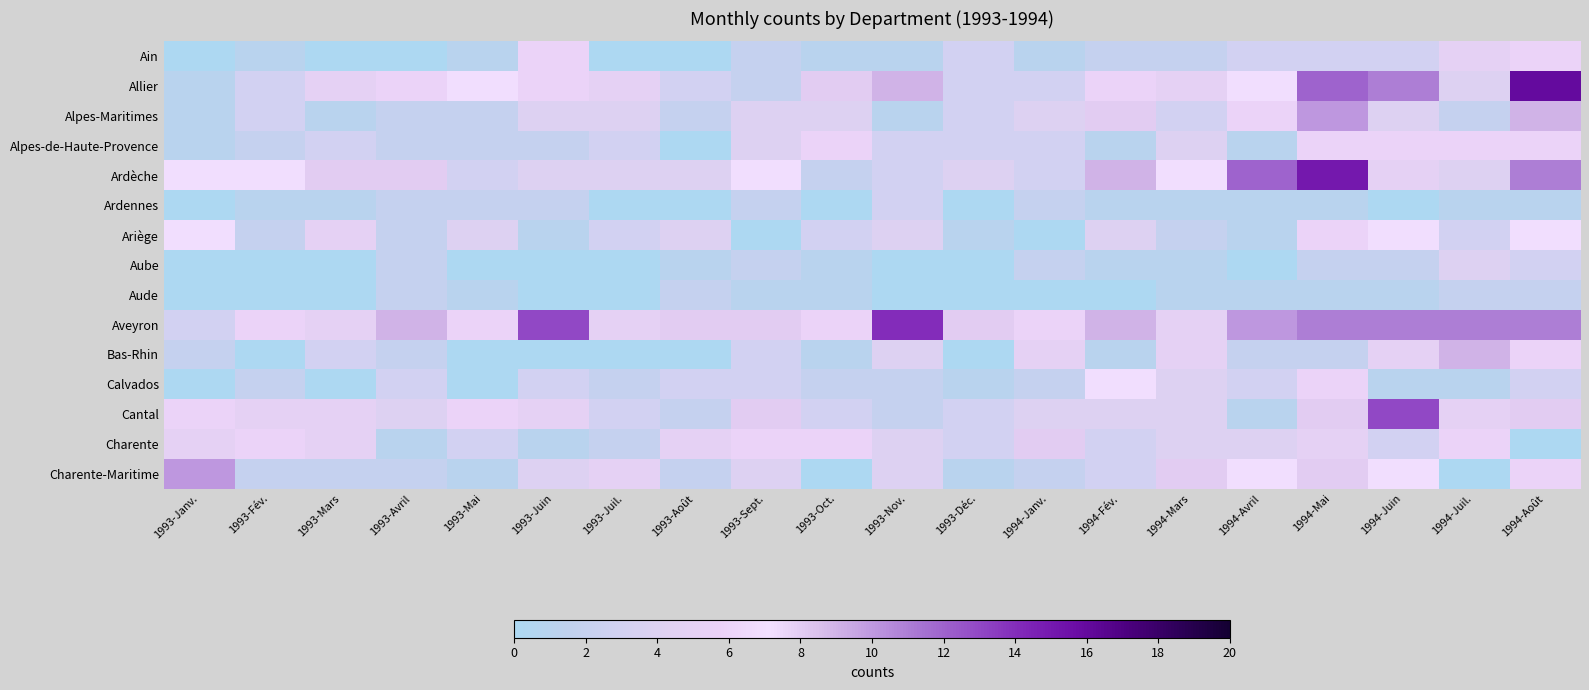

Reading left to right, transcribe all the data shown in this chart.

Ain: 1993-Janv.=0	1993-Fév.=1	1993-Mars=0	1993-Avril=0	1993-Mai=1	1993-Juin=6	1993-Juil.=0	1993-Août=0	1993-Sept.=2	1993-Oct.=1	1993-Nov.=1	1993-Déc.=3	1994-Janv.=1	1994-Fév.=2	1994-Mars=2	1994-Avril=3	1994-Mai=3	1994-Juin=3	1994-Juil.=5	1994-Août=6
Allier: 1993-Janv.=1	1993-Fév.=3	1993-Mars=5	1993-Avril=6	1993-Mai=7	1993-Juin=6	1993-Juil.=5	1993-Août=3	1993-Sept.=2	1993-Oct.=8	1993-Nov.=9	1993-Déc.=3	1994-Janv.=3	1994-Fév.=6	1994-Mars=5	1994-Avril=7	1994-Mai=12	1994-Juin=11	1994-Juil.=4	1994-Août=16
Alpes-Maritimes: 1993-Janv.=1	1993-Fév.=3	1993-Mars=1	1993-Avril=2	1993-Mai=2	1993-Juin=4	1993-Juil.=4	1993-Août=2	1993-Sept.=4	1993-Oct.=4	1993-Nov.=1	1993-Déc.=3	1994-Janv.=4	1994-Fév.=8	1994-Mars=3	1994-Avril=6	1994-Mai=10	1994-Juin=4	1994-Juil.=2	1994-Août=9
Alpes-de-Haute-Provence: 1993-Janv.=1	1993-Fév.=2	1993-Mars=3	1993-Avril=2	1993-Mai=2	1993-Juin=2	1993-Juil.=3	1993-Août=0	1993-Sept.=4	1993-Oct.=6	1993-Nov.=3	1993-Déc.=3	1994-Janv.=3	1994-Fév.=1	1994-Mars=4	1994-Avril=1	1994-Mai=6	1994-Juin=6	1994-Juil.=6	1994-Août=6
Ardèche: 1993-Janv.=7	1993-Fév.=7	1993-Mars=8	1993-Avril=8	1993-Mai=3	1993-Juin=4	1993-Juil.=4	1993-Août=4	1993-Sept.=7	1993-Oct.=2	1993-Nov.=3	1993-Déc.=4	1994-Janv.=3	1994-Fév.=9	1994-Mars=7	1994-Avril=12	1994-Mai=15	1994-Juin=5	1994-Juil.=4	1994-Août=11
Ardennes: 1993-Janv.=0	1993-Fév.=1	1993-Mars=1	1993-Avril=2	1993-Mai=2	1993-Juin=2	1993-Juil.=0	1993-Août=0	1993-Sept.=2	1993-Oct.=0	1993-Nov.=3	1993-Déc.=0	1994-Janv.=2	1994-Fév.=1	1994-Mars=1	1994-Avril=1	1994-Mai=1	1994-Juin=0	1994-Juil.=1	1994-Août=1
Ariège: 1993-Janv.=7	1993-Fév.=2	1993-Mars=5	1993-Avril=2	1993-Mai=4	1993-Juin=1	1993-Juil.=3	1993-Août=4	1993-Sept.=0	1993-Oct.=3	1993-Nov.=4	1993-Déc.=1	1994-Janv.=0	1994-Fév.=4	1994-Mars=2	1994-Avril=1	1994-Mai=6	1994-Juin=7	1994-Juil.=3	1994-Août=7
Aube: 1993-Janv.=0	1993-Fév.=0	1993-Mars=0	1993-Avril=2	1993-Mai=0	1993-Juin=0	1993-Juil.=0	1993-Août=1	1993-Sept.=2	1993-Oct.=1	1993-Nov.=0	1993-Déc.=0	1994-Janv.=2	1994-Fév.=1	1994-Mars=1	1994-Avril=0	1994-Mai=2	1994-Juin=2	1994-Juil.=4	1994-Août=3
Aude: 1993-Janv.=0	1993-Fév.=0	1993-Mars=0	1993-Avril=2	1993-Mai=1	1993-Juin=0	1993-Juil.=0	1993-Août=2	1993-Sept.=1	1993-Oct.=1	1993-Nov.=0	1993-Déc.=0	1994-Janv.=0	1994-Fév.=0	1994-Mars=1	1994-Avril=1	1994-Mai=1	1994-Juin=1	1994-Juil.=2	1994-Août=2
Aveyron: 1993-Janv.=3	1993-Fév.=6	1993-Mars=5	1993-Avril=9	1993-Mai=6	1993-Juin=13	1993-Juil.=5	1993-Août=8	1993-Sept.=8	1993-Oct.=6	1993-Nov.=14	1993-Déc.=8	1994-Janv.=6	1994-Fév.=9	1994-Mars=5	1994-Avril=10	1994-Mai=11	1994-Juin=11	1994-Juil.=11	1994-Août=11
Bas-Rhin: 1993-Janv.=2	1993-Fév.=0	1993-Mars=3	1993-Avril=2	1993-Mai=0	1993-Juin=0	1993-Juil.=0	1993-Août=0	1993-Sept.=3	1993-Oct.=1	1993-Nov.=4	1993-Déc.=0	1994-Janv.=5	1994-Fév.=1	1994-Mars=5	1994-Avril=2	1994-Mai=2	1994-Juin=5	1994-Juil.=9	1994-Août=6
Calvados: 1993-Janv.=0	1993-Fév.=2	1993-Mars=0	1993-Avril=3	1993-Mai=0	1993-Juin=3	1993-Juil.=2	1993-Août=3	1993-Sept.=3	1993-Oct.=2	1993-Nov.=2	1993-Déc.=1	1994-Janv.=2	1994-Fév.=7	1994-Mars=4	1994-Avril=3	1994-Mai=6	1994-Juin=1	1994-Juil.=1	1994-Août=3
Cantal: 1993-Janv.=6	1993-Fév.=5	1993-Mars=5	1993-Avril=4	1993-Mai=6	1993-Juin=5	1993-Juil.=3	1993-Août=2	1993-Sept.=8	1993-Oct.=3	1993-Nov.=2	1993-Déc.=3	1994-Janv.=4	1994-Fév.=4	1994-Mars=4	1994-Avril=1	1994-Mai=8	1994-Juin=13	1994-Juil.=5	1994-Août=8
Charente: 1993-Janv.=5	1993-Fév.=6	1993-Mars=5	1993-Avril=1	1993-Mai=3	1993-Juin=1	1993-Juil.=2	1993-Août=5	1993-Sept.=6	1993-Oct.=6	1993-Nov.=4	1993-Déc.=3	1994-Janv.=8	1994-Fév.=3	1994-Mars=4	1994-Avril=4	1994-Mai=5	1994-Juin=3	1994-Juil.=6	1994-Août=0
Charente-Maritime: 1993-Janv.=10	1993-Fév.=2	1993-Mars=2	1993-Avril=2	1993-Mai=1	1993-Juin=4	1993-Juil.=5	1993-Août=2	1993-Sept.=4	1993-Oct.=0	1993-Nov.=4	1993-Déc.=1	1994-Janv.=2	1994-Fév.=3	1994-Mars=8	1994-Avril=7	1994-Mai=8	1994-Juin=7	1994-Juil.=0	1994-Août=6